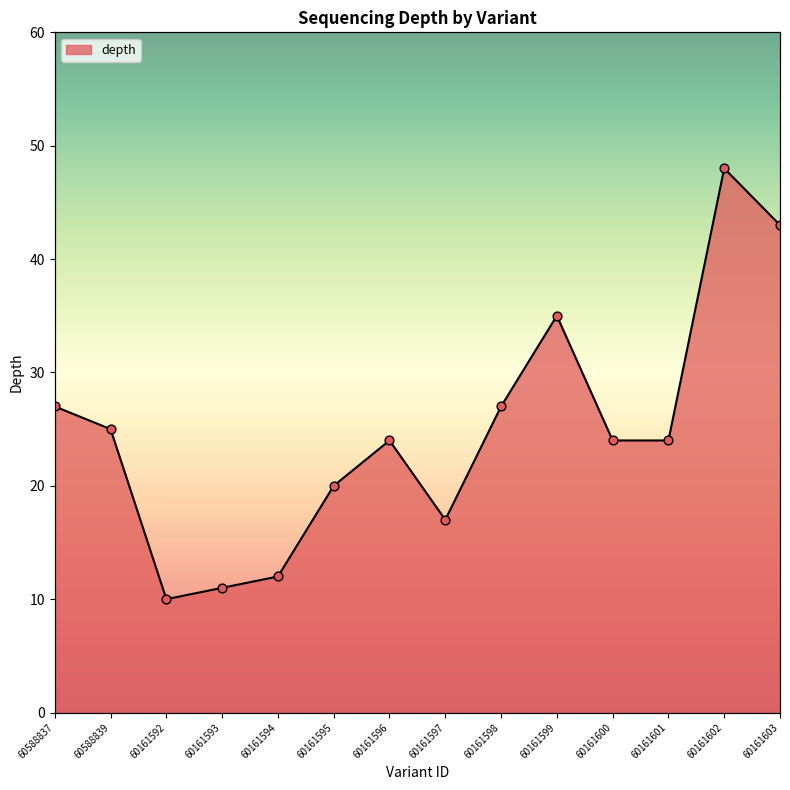

Which has a higher value, 60161595 or 60161597?

60161595